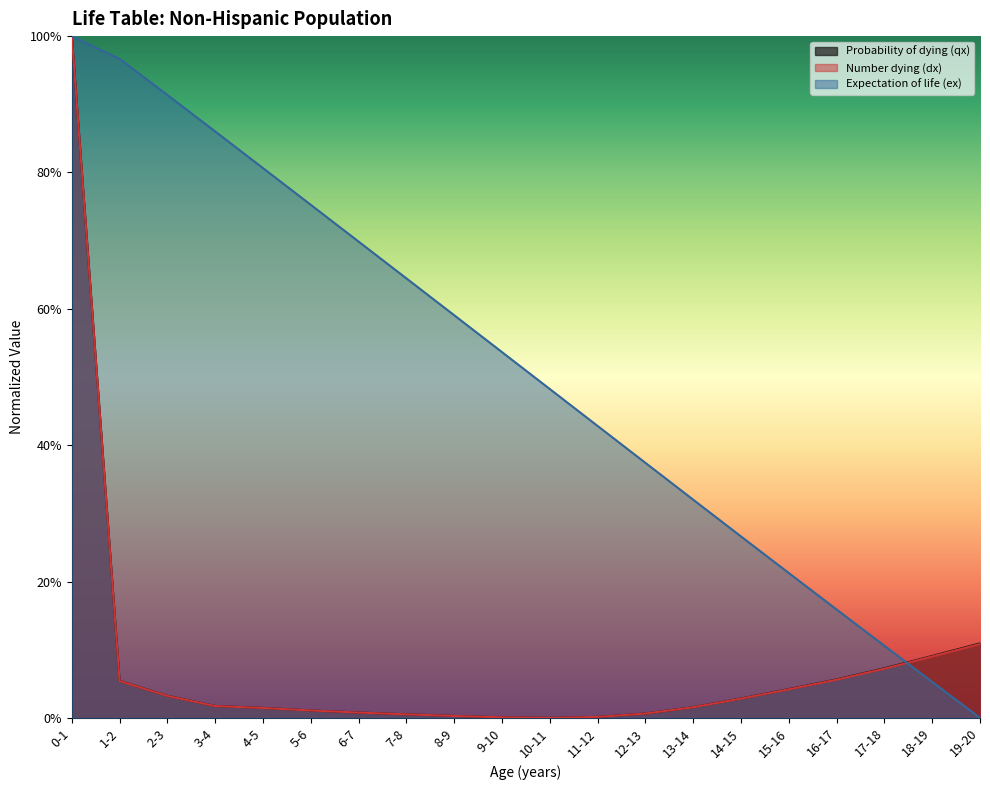

Reading right to left, what are all the values shown in this chart?

Probability of dying (qx): 19-20=0.1	18-19=0.1	17-18=0.1	16-17=0.1	15-16=0.0	14-15=0.0	13-14=0.0	12-13=0.0	11-12=0.0	10-11=0.0	9-10=0.0	8-9=0.0	7-8=0.0	6-7=0.0	5-6=0.0	4-5=0.0	3-4=0.0	2-3=0.0	1-2=0.1	0-1=1.0
Number dying (dx): 19-20=0.1	18-19=0.1	17-18=0.1	16-17=0.1	15-16=0.0	14-15=0.0	13-14=0.0	12-13=0.0	11-12=0.0	10-11=0.0	9-10=0.0	8-9=0.0	7-8=0.0	6-7=0.0	5-6=0.0	4-5=0.0	3-4=0.0	2-3=0.0	1-2=0.1	0-1=1.0
Expectation of life (ex): 19-20=0.0	18-19=0.1	17-18=0.1	16-17=0.2	15-16=0.2	14-15=0.3	13-14=0.3	12-13=0.4	11-12=0.4	10-11=0.5	9-10=0.5	8-9=0.6	7-8=0.6	6-7=0.7	5-6=0.8	4-5=0.8	3-4=0.9	2-3=0.9	1-2=1.0	0-1=1.0